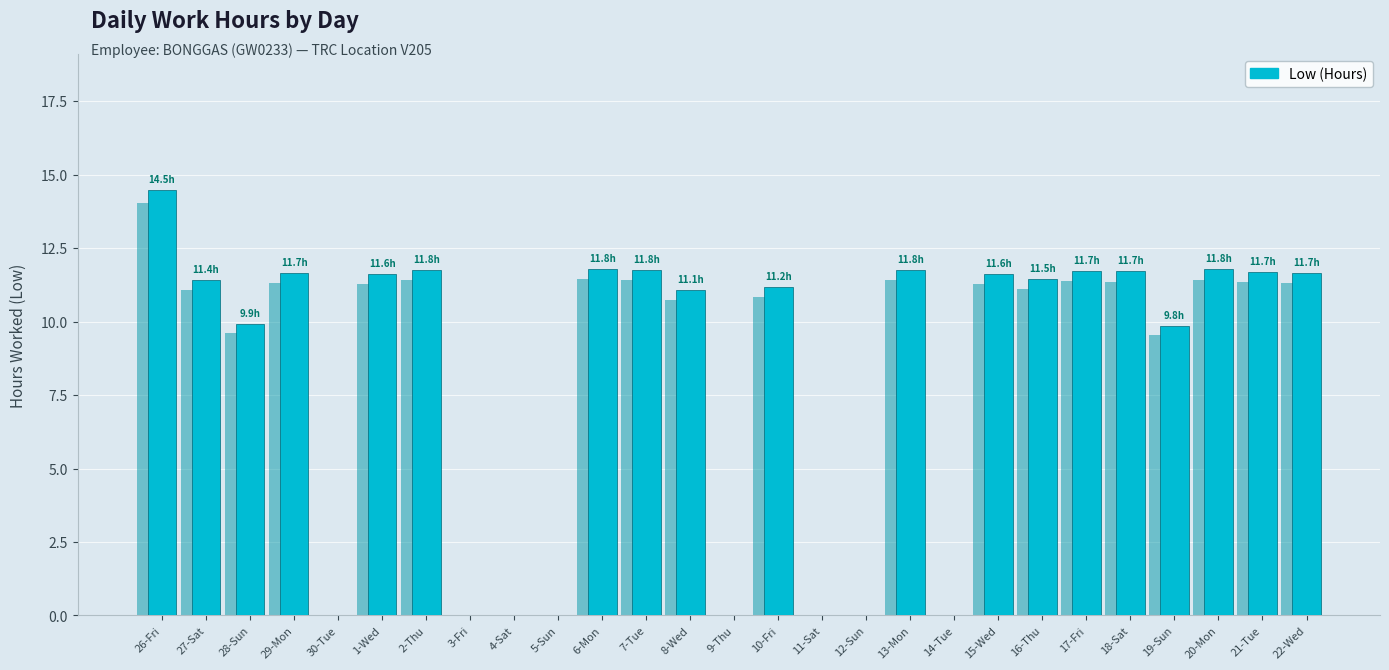

Rank the categories by value from lowest to highest.

30-Tue, 3-Fri, 4-Sat, 5-Sun, 9-Thu, 11-Sat, 12-Sun, 14-Tue, 19-Sun, 28-Sun, 8-Wed, 10-Fri, 27-Sat, 16-Thu, 1-Wed, 15-Wed, 29-Mon, 22-Wed, 21-Tue, 18-Sat, 17-Fri, 2-Thu, 7-Tue, 13-Mon, 20-Mon, 6-Mon, 26-Fri